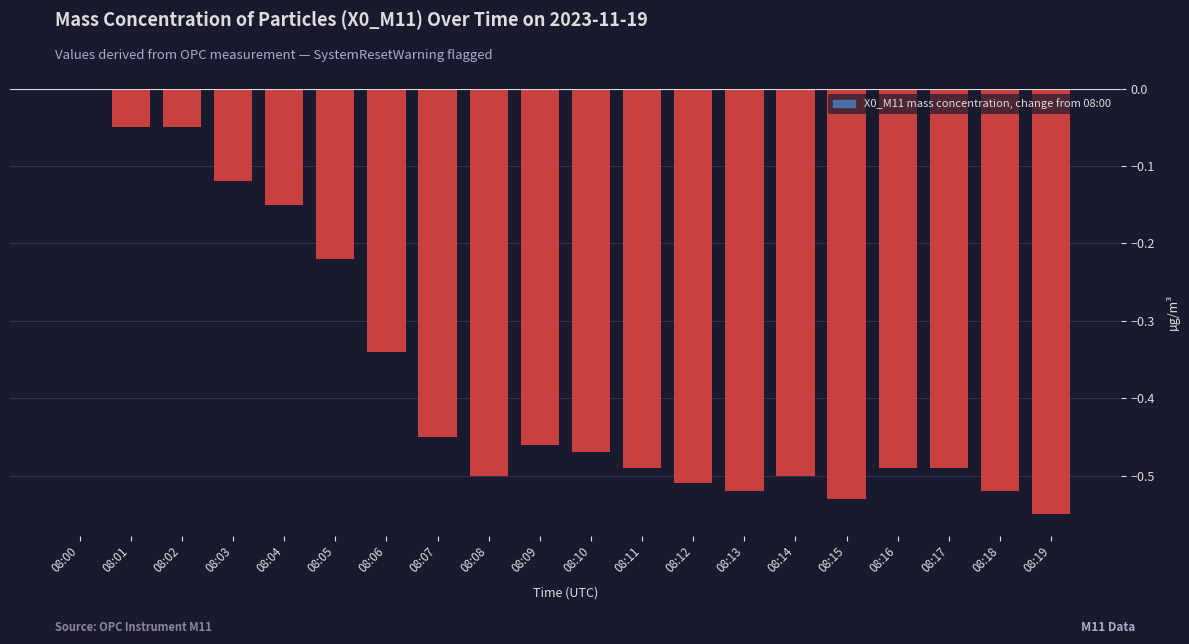

Between 08:04 and 08:08, which is larger?

08:04